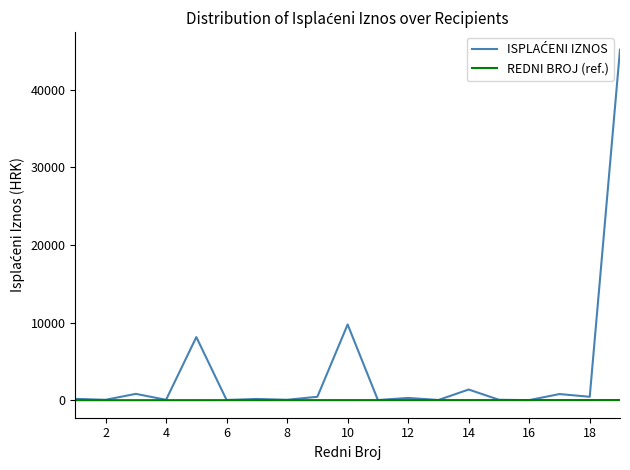

How many lines are shown in the chart?

2